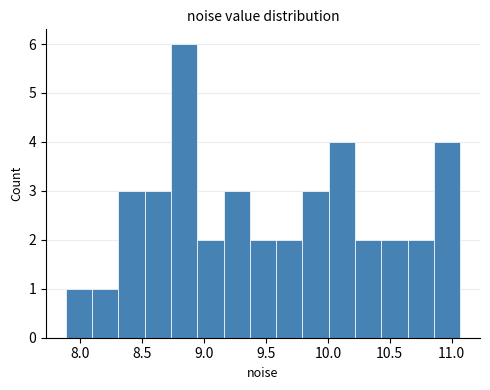

Reading left to right, list every bar in this chart as the range it spans on the x-axis followed by its height. Neither the bar edges nor the heights are printed on the chart, so give them approximately, as read against the axes.

7.90 to 8.10: 1
8.10 to 8.30: 1
8.30 to 8.50: 3
8.50 to 8.75: 3
8.75 to 8.95: 6
8.95 to 9.15: 2
9.15 to 9.35: 3
9.35 to 9.60: 2
9.60 to 9.80: 2
9.80 to 10.00: 3
10.00 to 10.20: 4
10.20 to 10.45: 2
10.45 to 10.65: 2
10.65 to 10.85: 2
10.85 to 11.05: 4